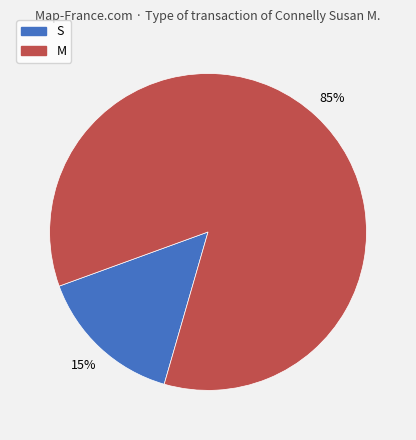

To the nearest percent, what is the combined percentage of M and S?

100%